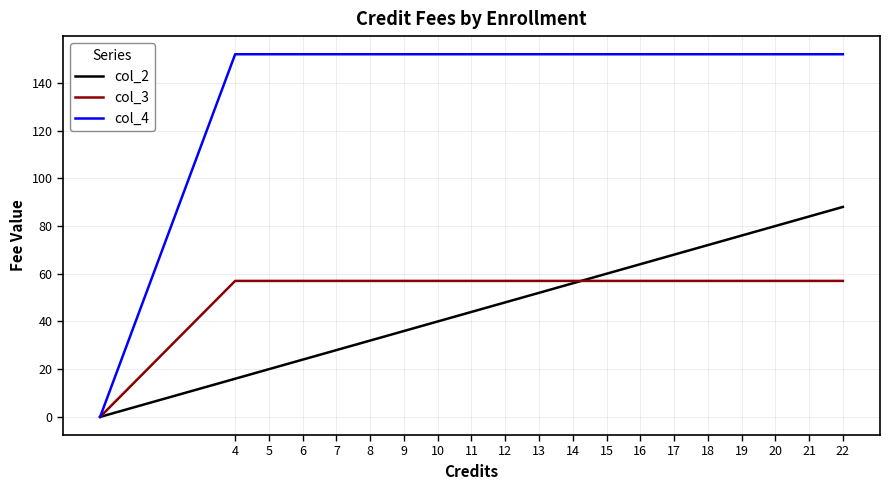

Which series has the largest total across all categories?

col_4